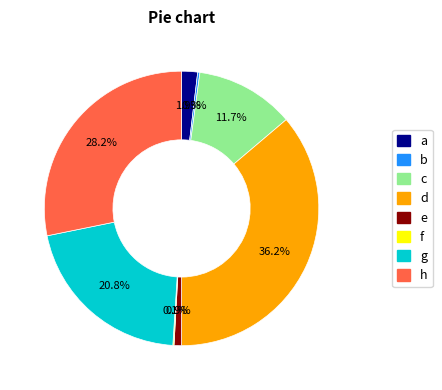

Is there any slice that represents more than half of the pie?

No